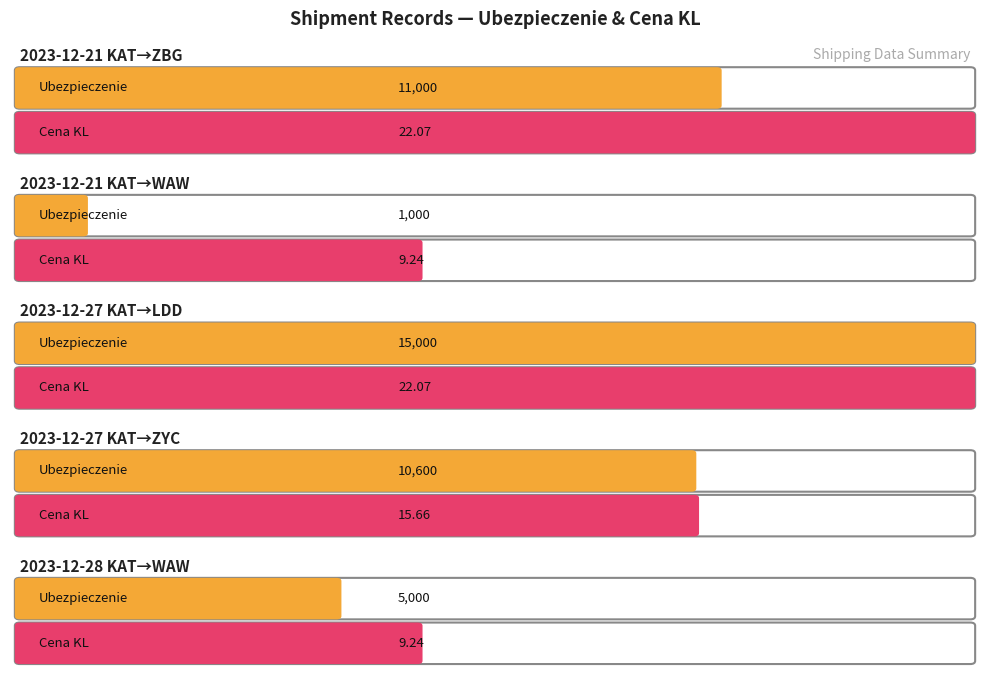

What is the label of the 5th bar from the right?

2023-12-21 KAT-ZBG